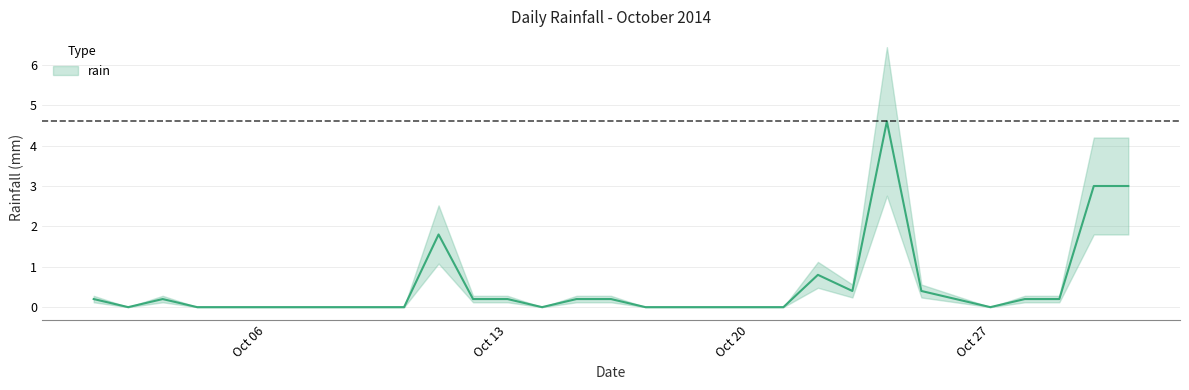

What is the sum of all values?

15.8